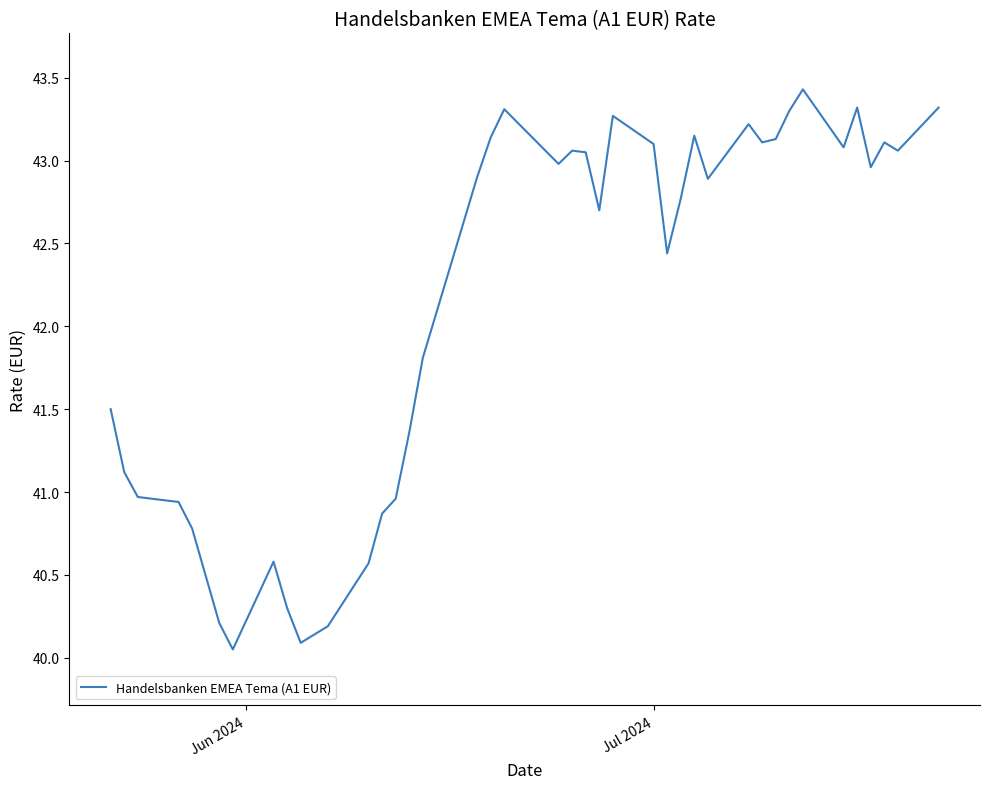

What is the difference between the maximum and minimum values?

3.4